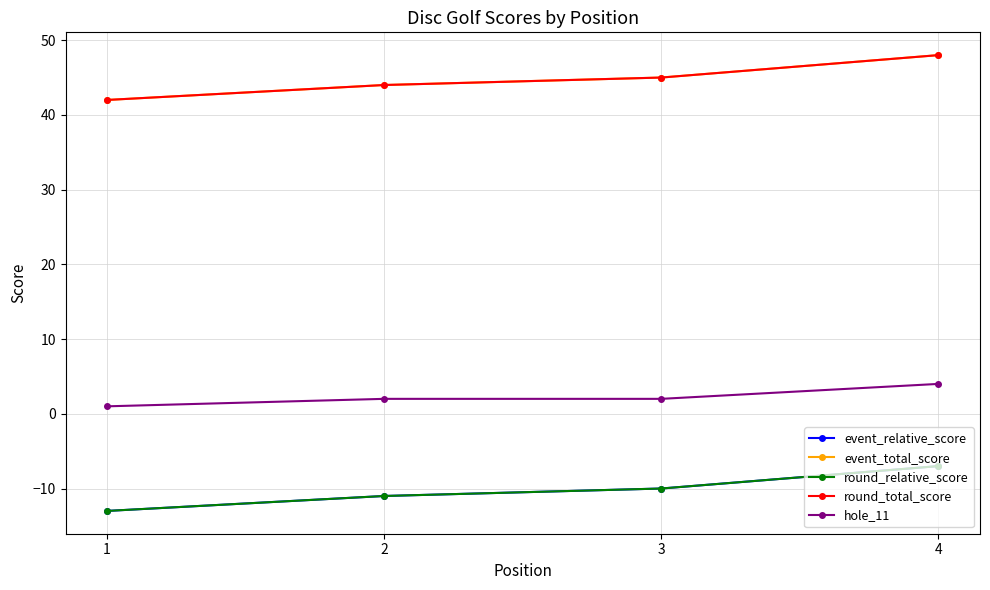

Does the chart have visible grid lines?

Yes